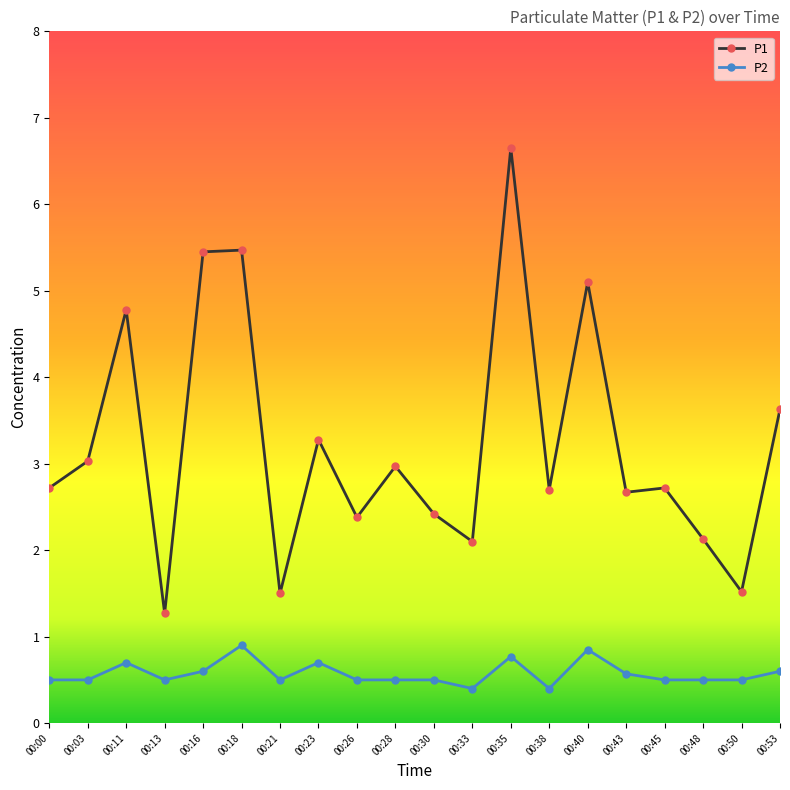

Is the value of P2 at 00:43 greater than the value of P1 at 00:53?

No